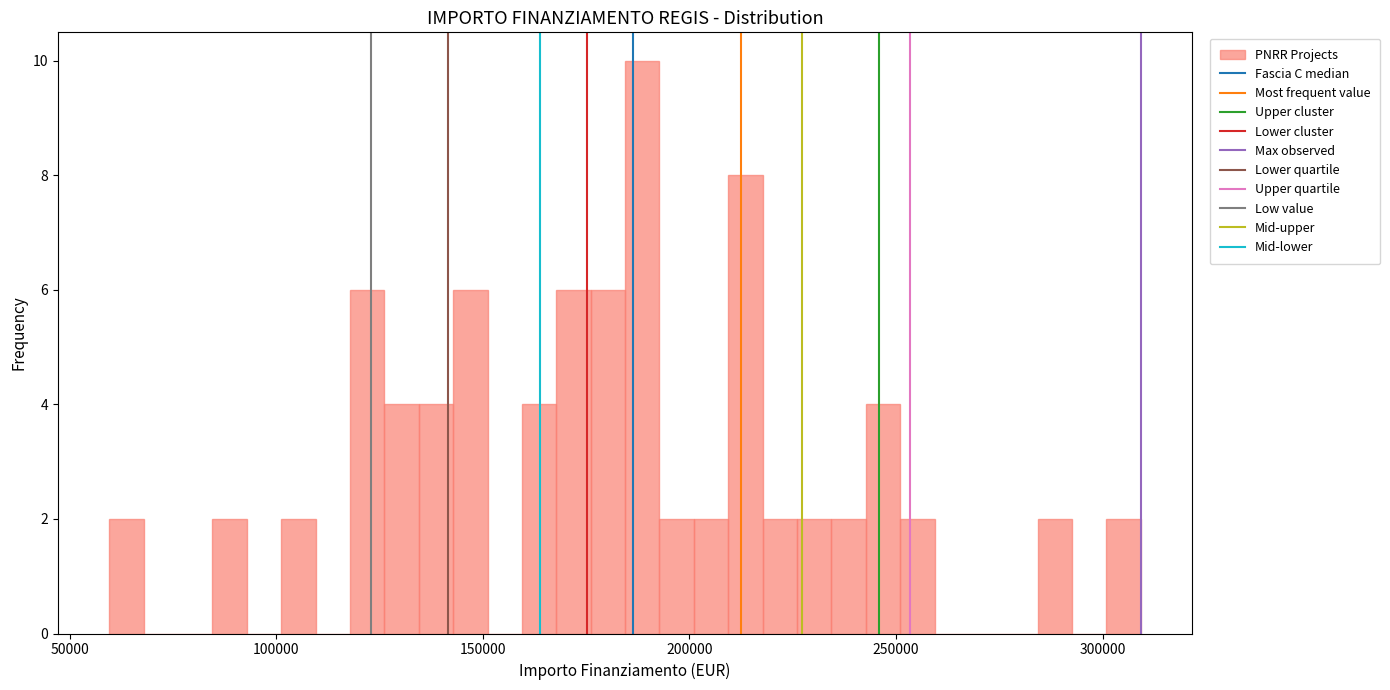

Read against the x-axis, roughly where is the centre of the tallest bar?

190000